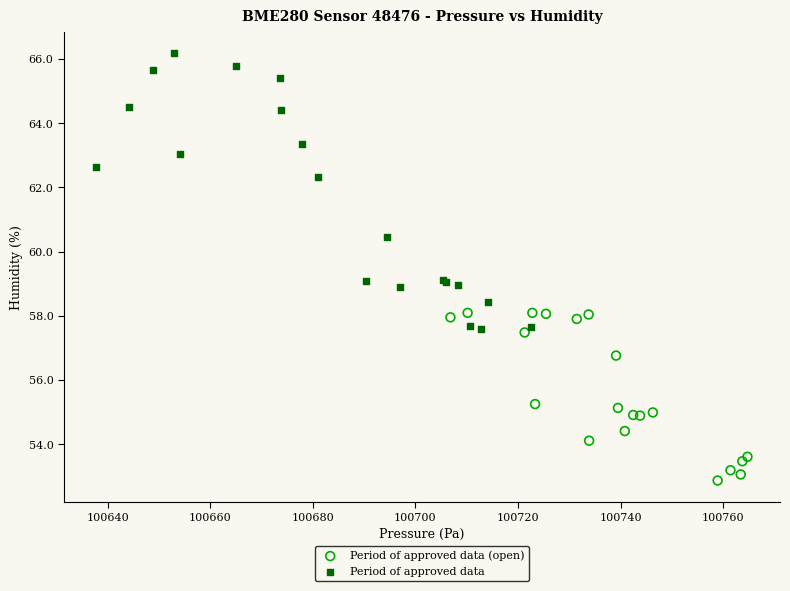

Which series has the widest spread of Y values?

Period of approved data